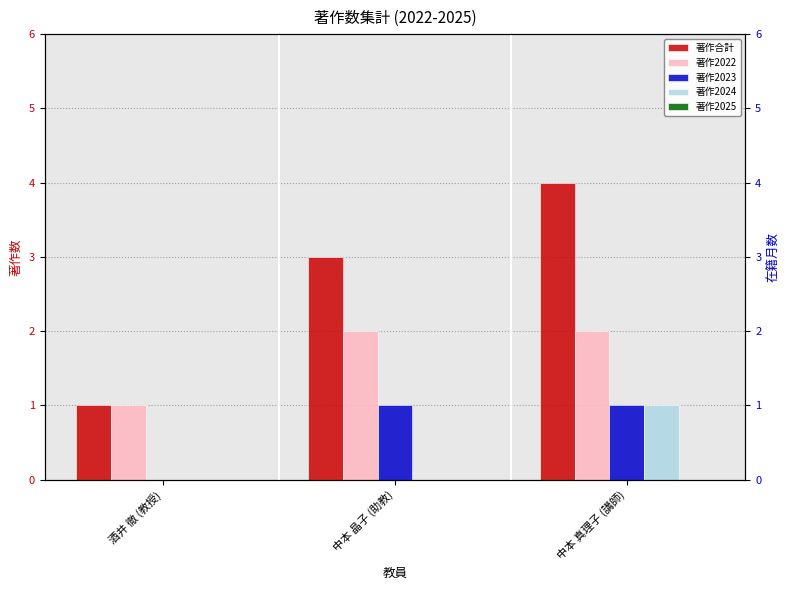

What is the total value across all series at 中本 晶子 (助教)?

6